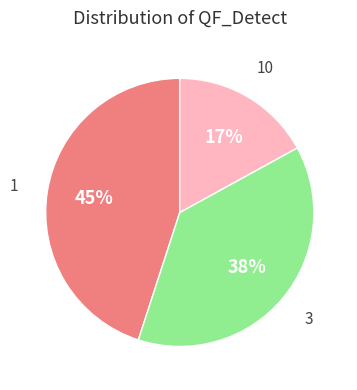

How many slices are in this pie chart?

3